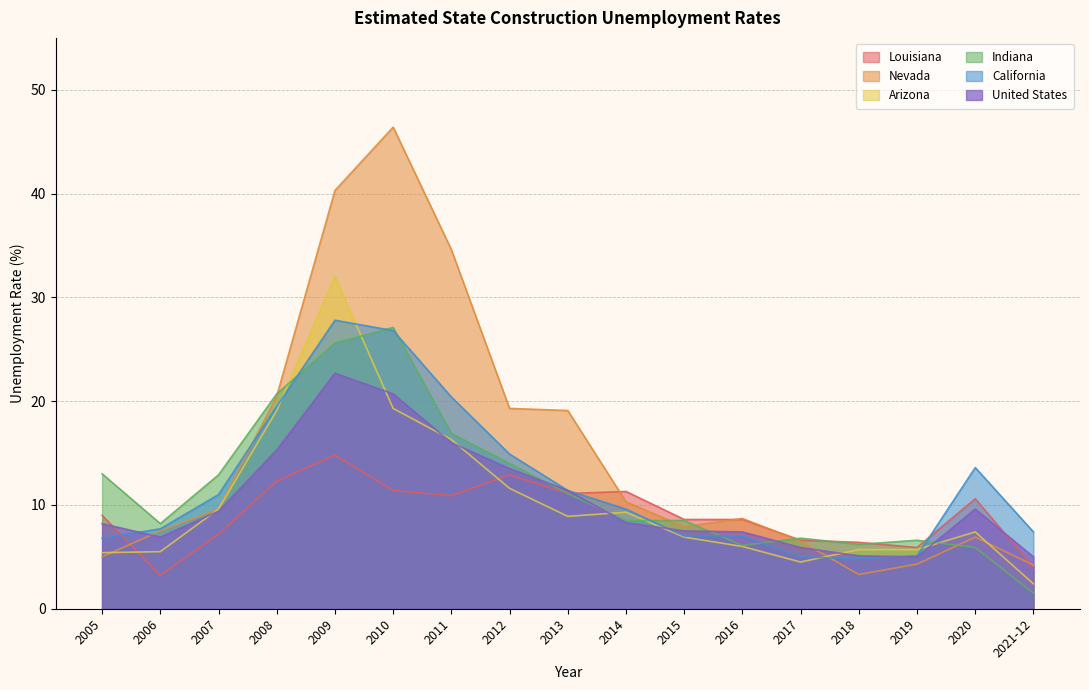

At how many categories does at least one series exceed 28?

3